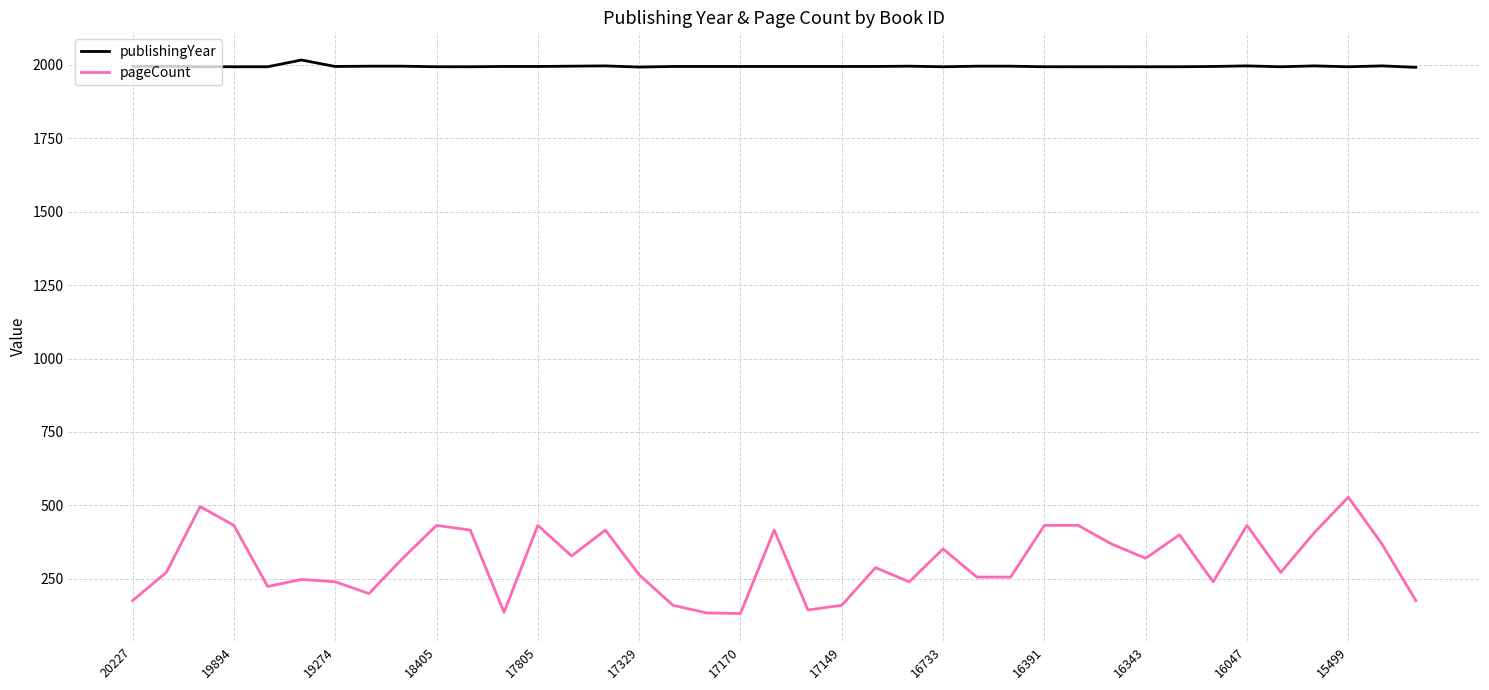

Which series has the largest range (max minus min)?

pageCount